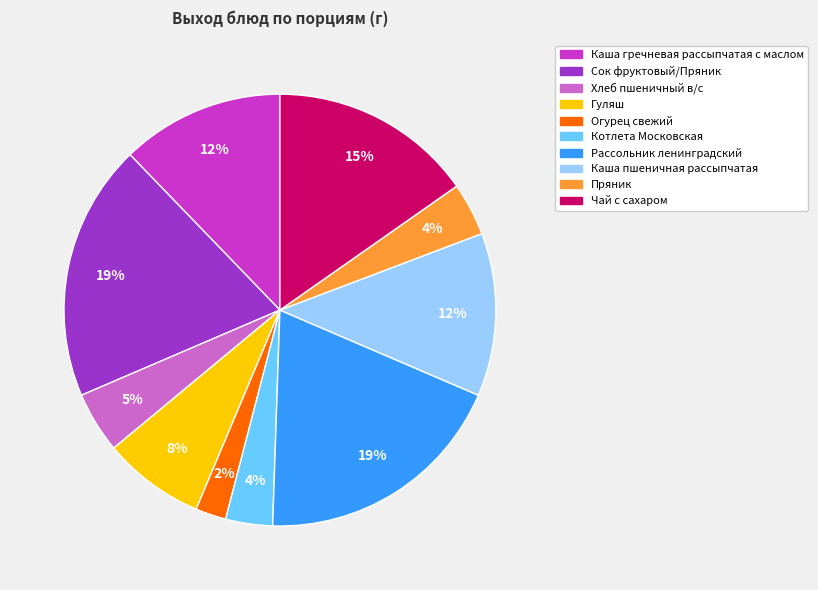

Is the sum of Хлеб пшеничный в/с and Сок фруктовый/Пряник greater than half?

No